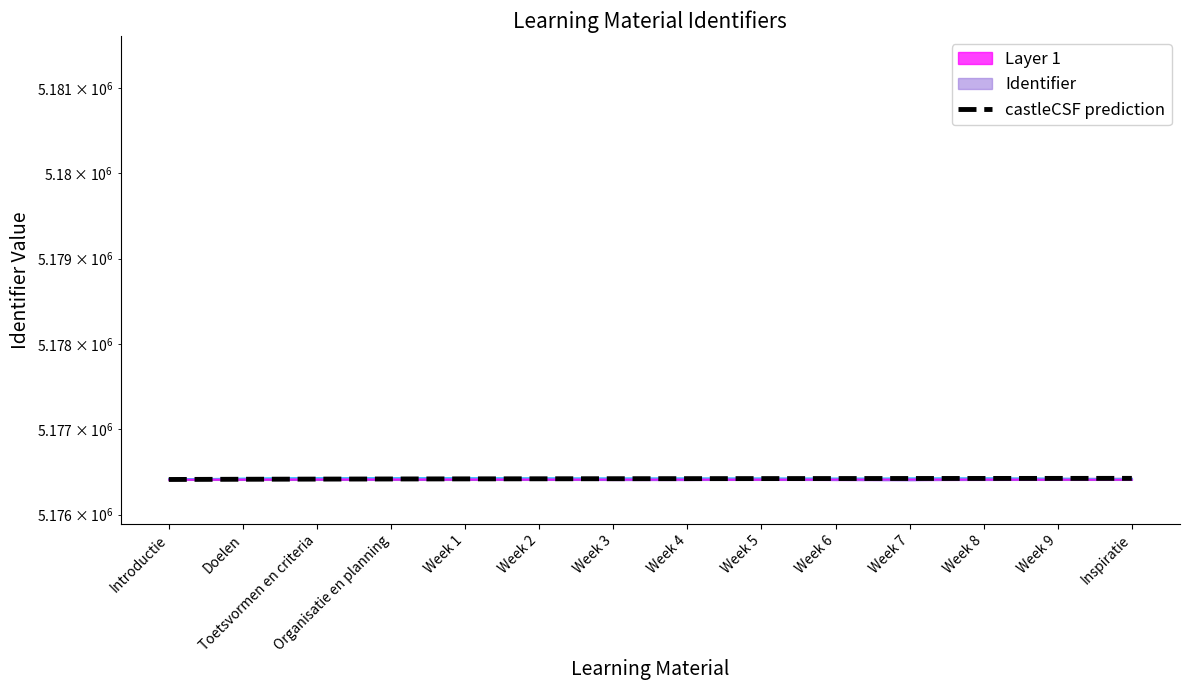

What is the maximum value shown in the chart?

5176425.5